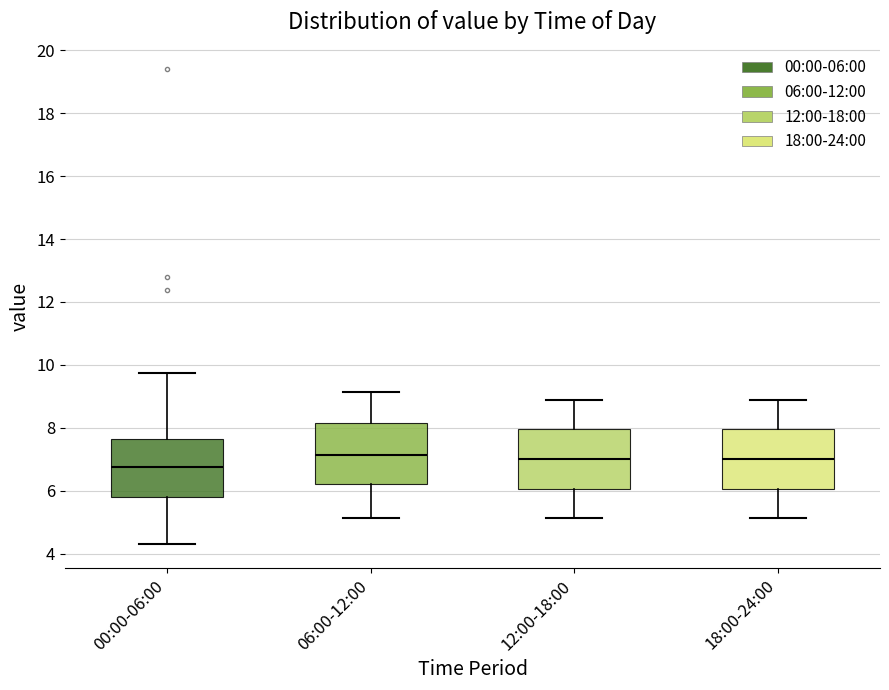

Reading left to right, transcribe this box plot: for each box, give where its median line is, the range the box spans, and where its two whiskers end, as read against the y-axis. The values are not printed on the chart, so give them approximately, as read against the axis.

00:00-06:00: median 6.8, box 5.8 to 7.6, whiskers 4.4 to 9.8
06:00-12:00: median 7.2, box 6.2 to 8.2, whiskers 5.2 to 9.2
12:00-18:00: median 7.0, box 6.0 to 8.0, whiskers 5.2 to 8.8
18:00-24:00: median 7.0, box 6.0 to 8.0, whiskers 5.2 to 8.8